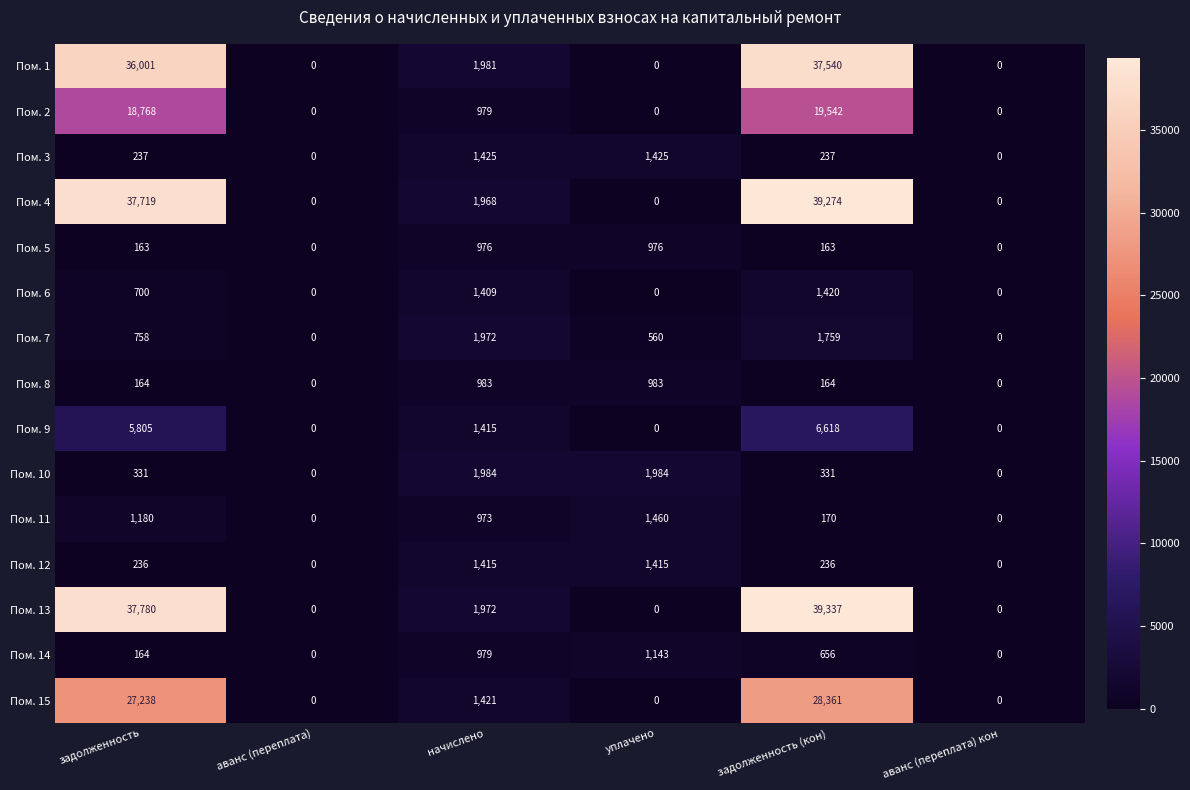

At which label is Пом. 2 closest to 9771?

начислено